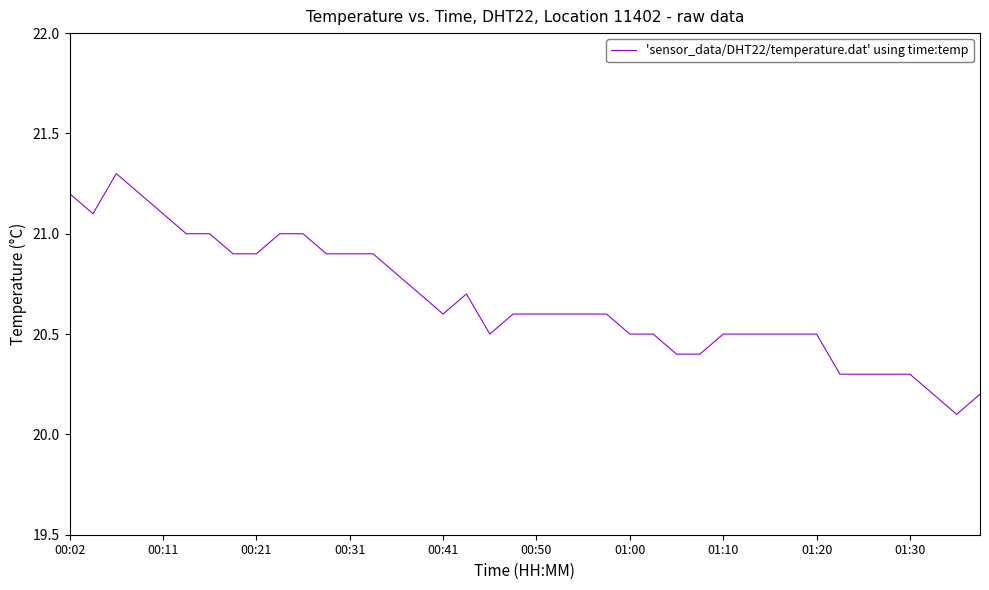

Reading right to left, list all the values displayed in this chart.

20.2	20.1	20.2	20.3	20.3	20.3	20.3	20.5	20.5	20.5	20.5	20.5	20.4	20.4	20.5	20.5	20.6	20.6	20.6	20.6	20.6	20.5	20.7	20.6	20.7	20.8	20.9	20.9	20.9	21.0	21.0	20.9	20.9	21.0	21.0	21.1	21.2	21.3	21.1	21.2